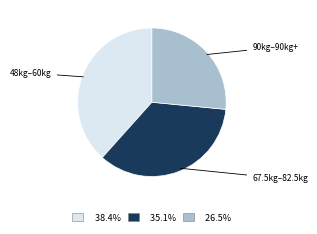

Does 90kg–90kg+ represent more than half of the total?

No